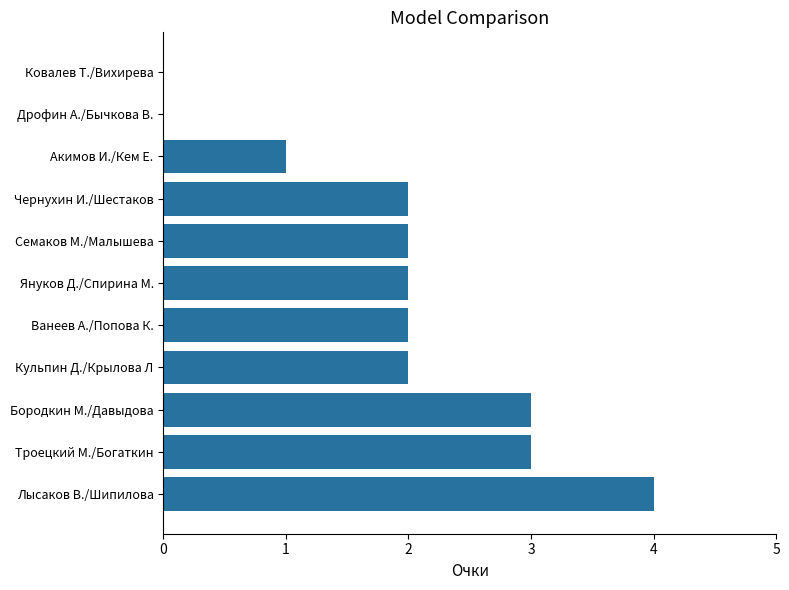

How many series are shown in this chart?

1